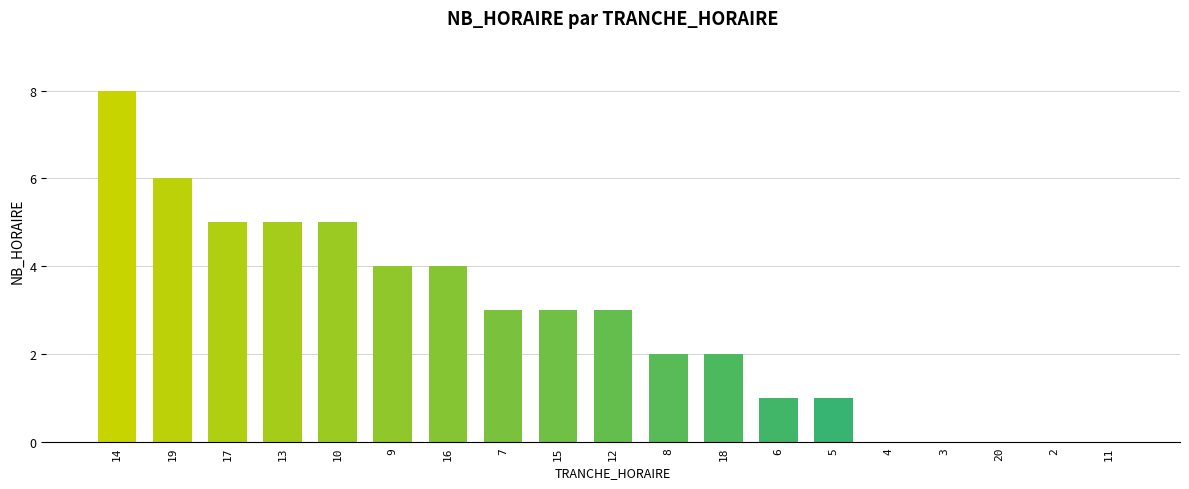

What is the sum of the values at 20 and 16?

4